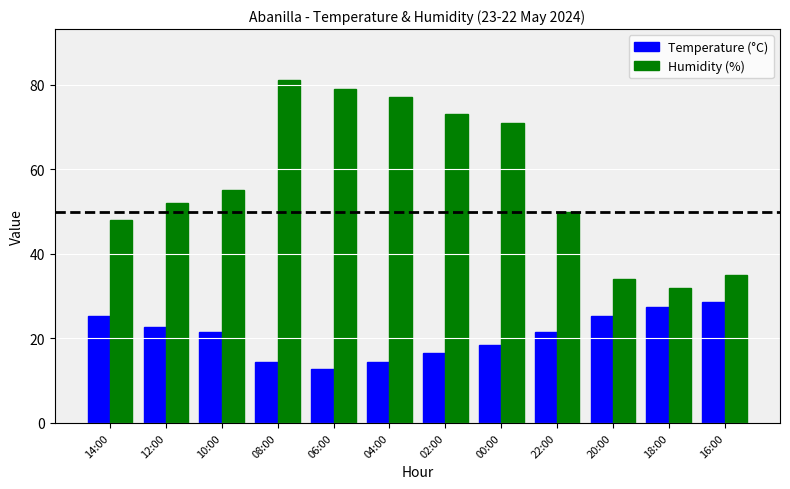

Rank the series by their maximum value, from highest to lowest.

Humidity (%), Temperature (°C)